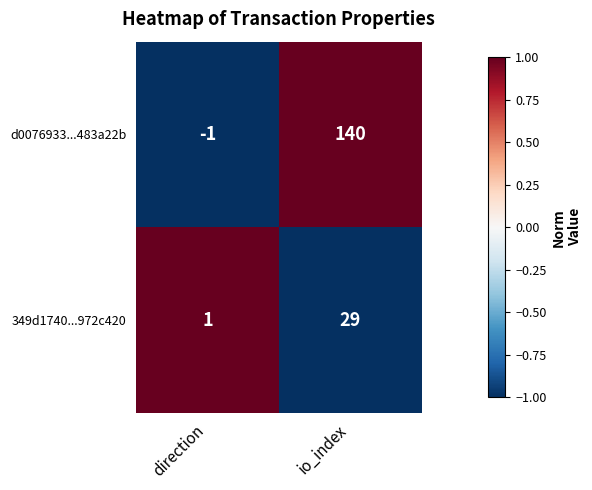

Which category has the highest value across all series?

io_index